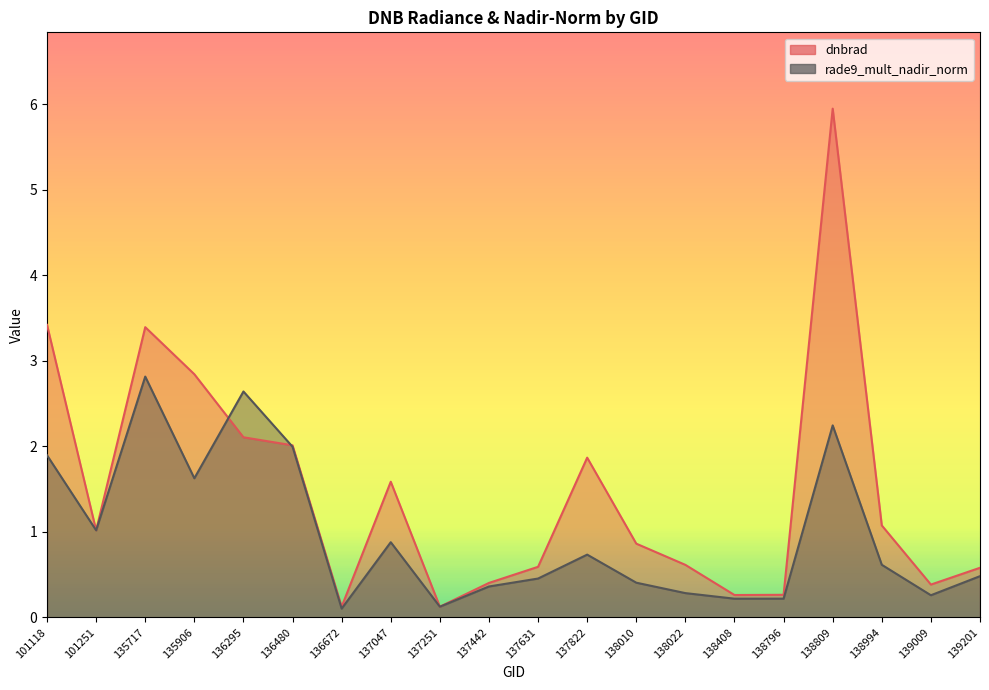

What is the total value across all series at 136672?

0.2